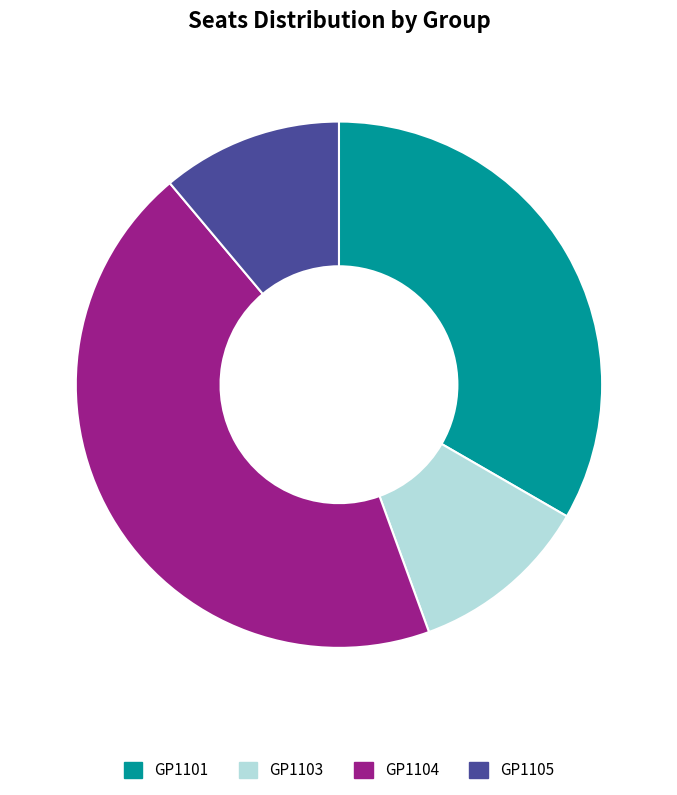

Do GP1101 and GP1103 together represent more than half of the pie?

No